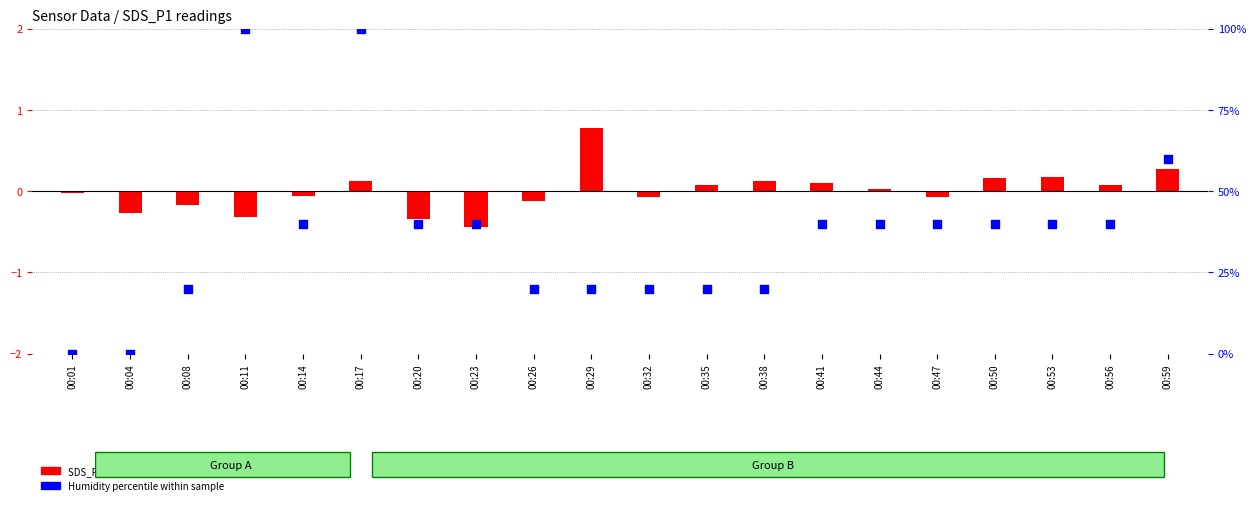

Which series has the largest total across all categories?

Humidity % norm